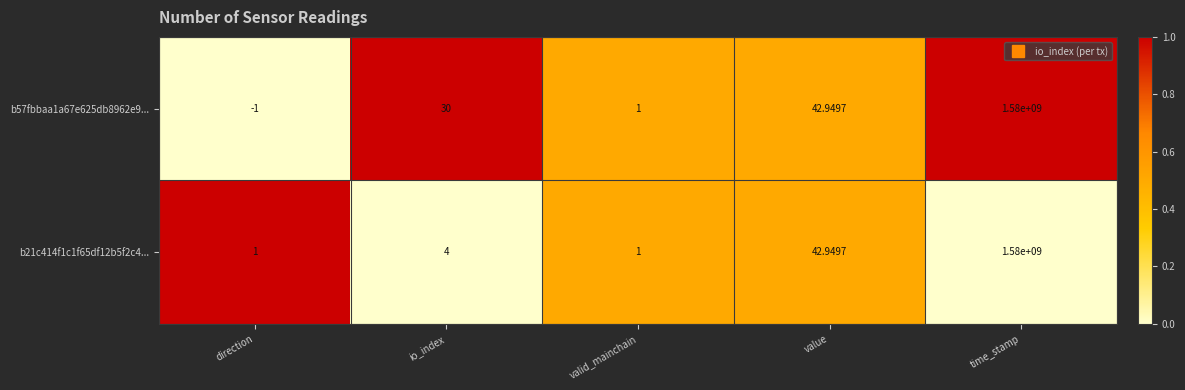

At which label is b57fbbaa1a67e625db8962e9... closest to 789999999?

value